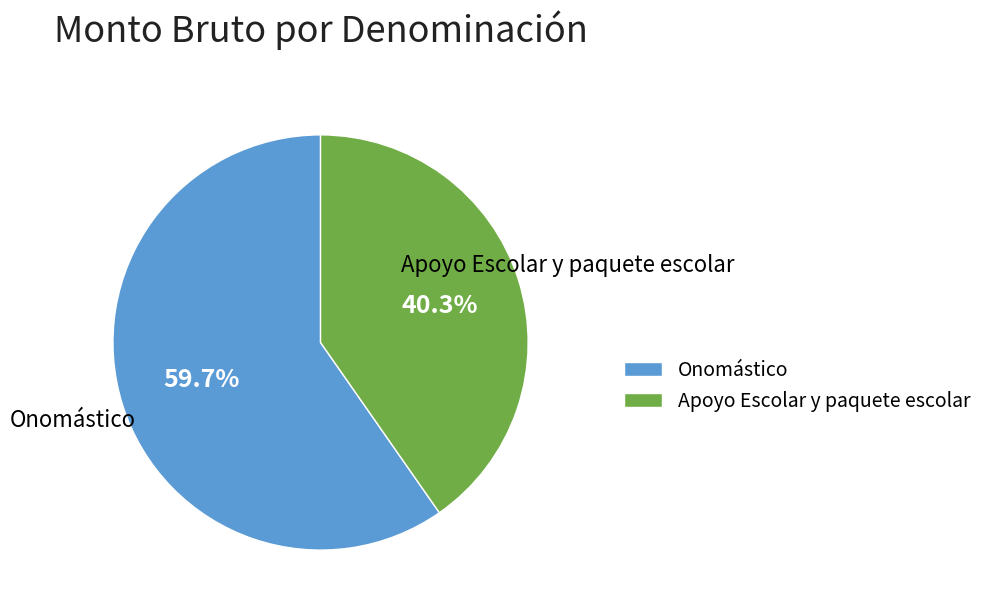

How many slices are in this pie chart?

2